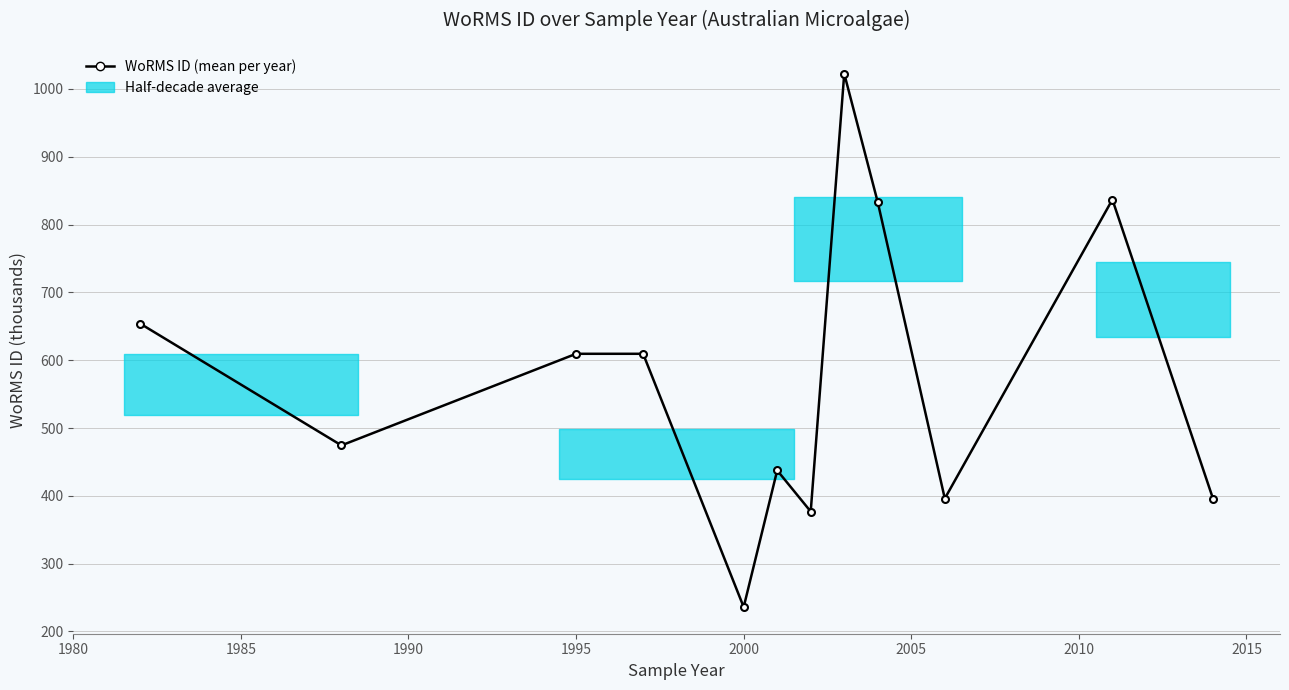

What is the average value?

573.5